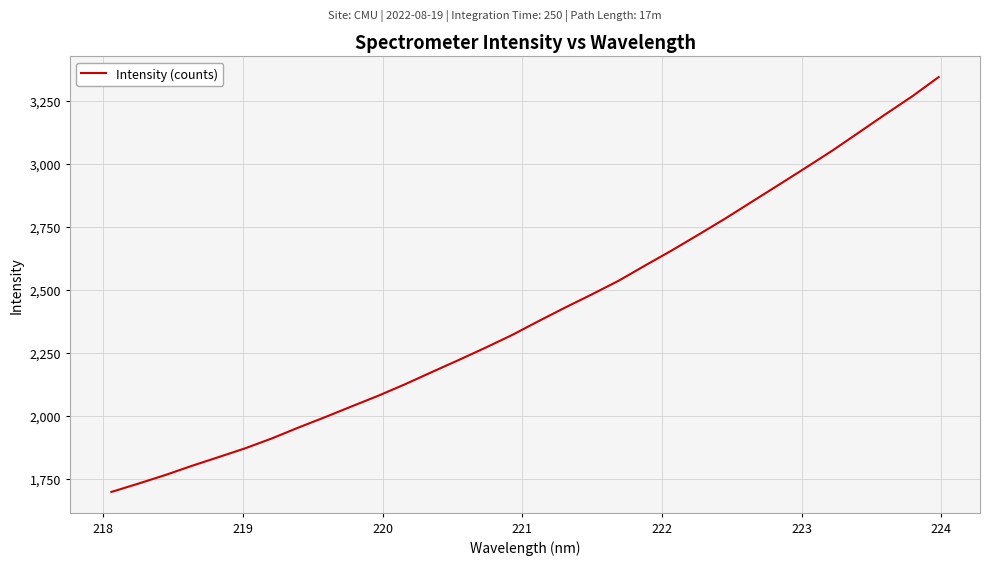

What is the difference between the maximum and minimum values?

1645.2